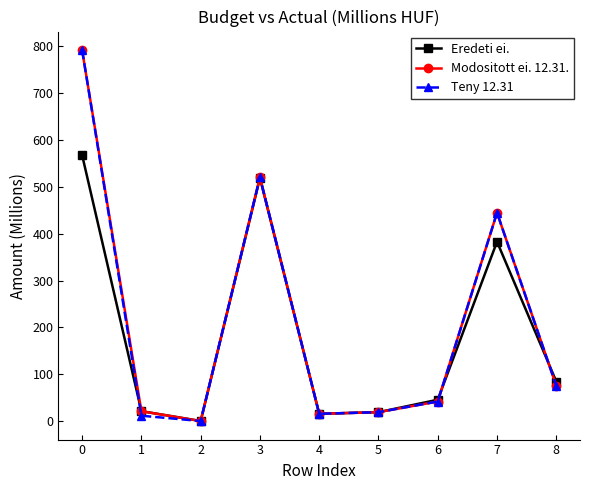

How many lines are shown in the chart?

3